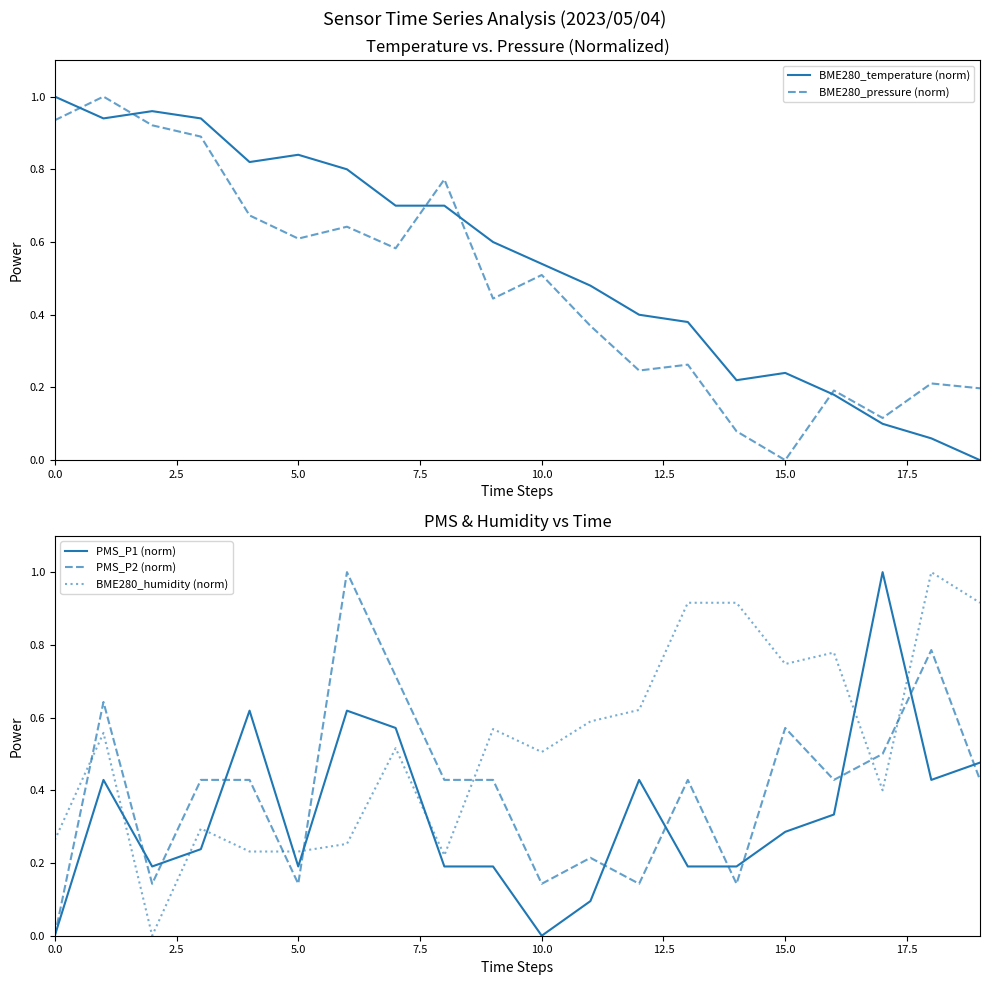

Does the chart display data point markers on the line(s)?

No